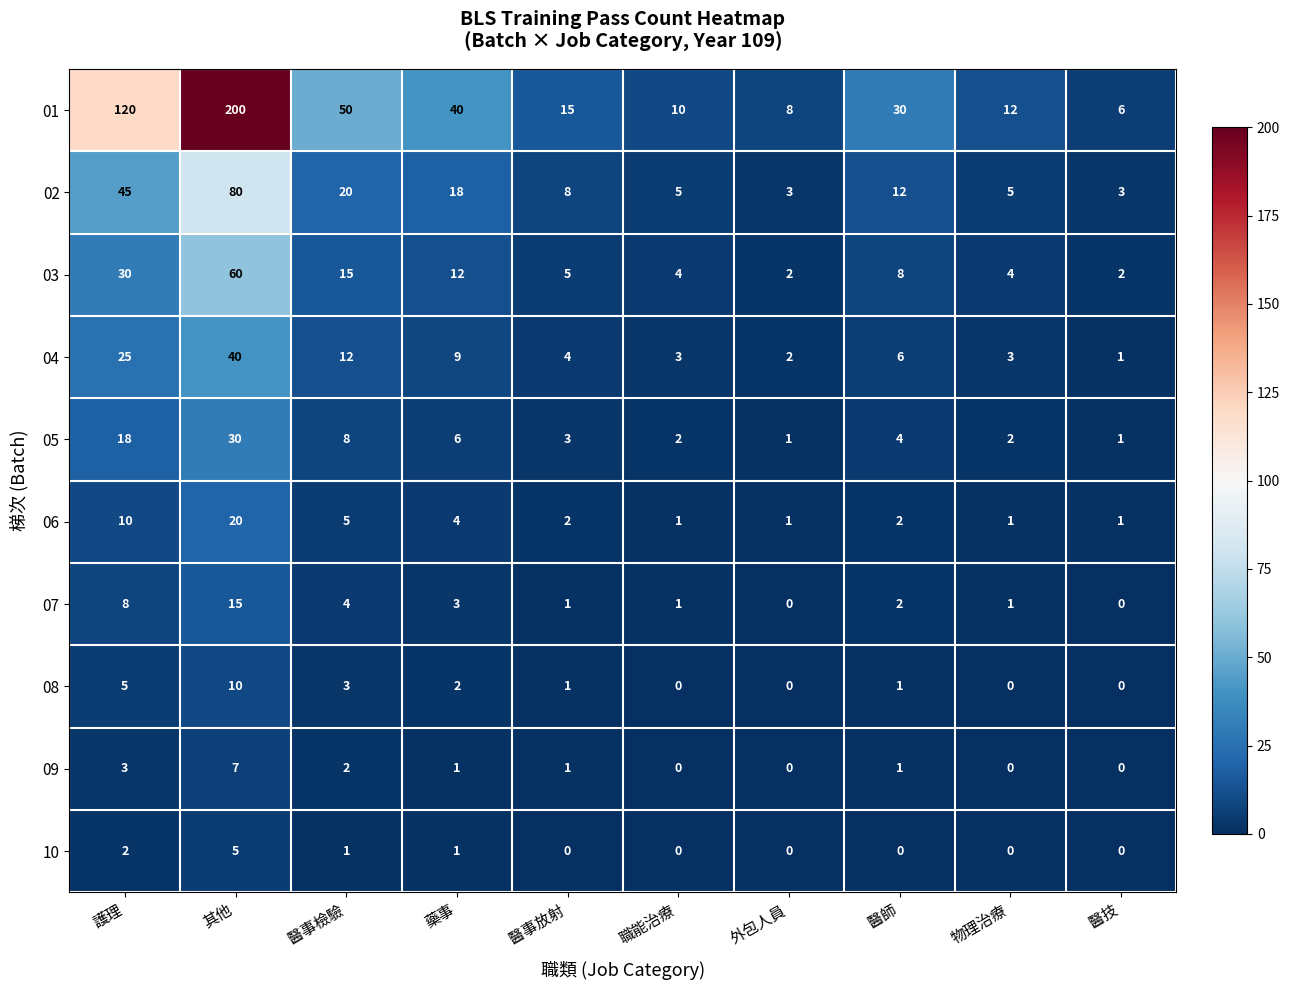

Is it true that 06 equals 4 at 藥事?

True